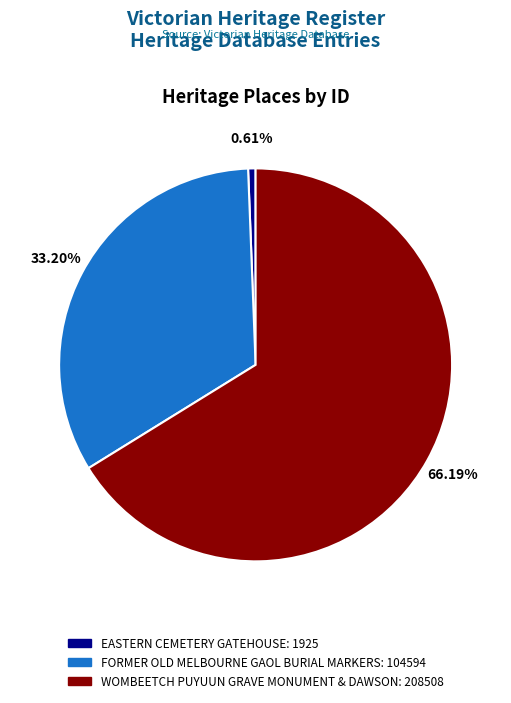

The FORMER OLD MELBOURNE GAOL BURIAL MARKERS slice represents 45% of the pie. True or false?

False